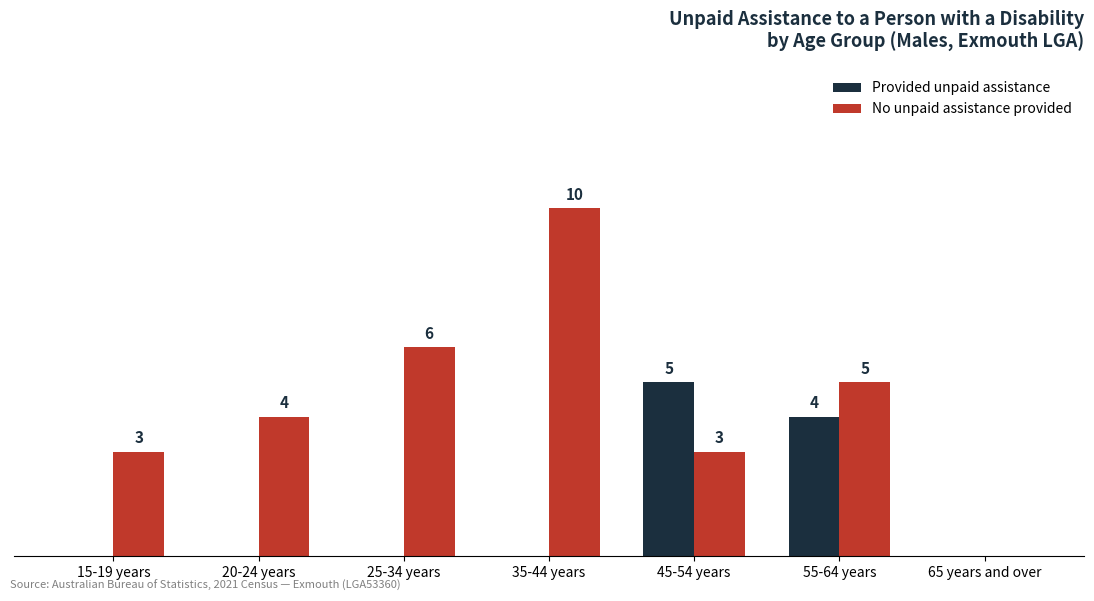

Are the bars horizontal?

No